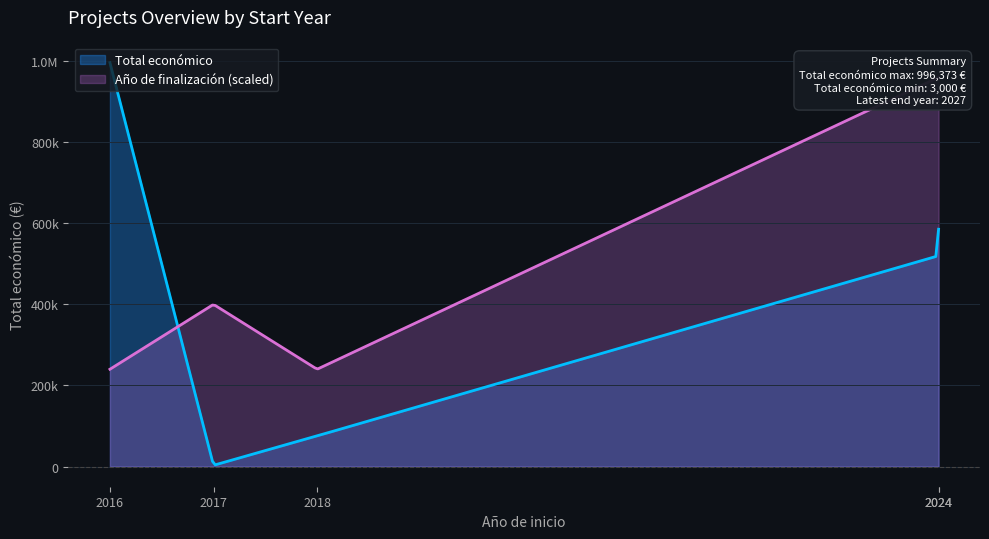

True or false: Año de finalización and Total económico cross at least once.

False